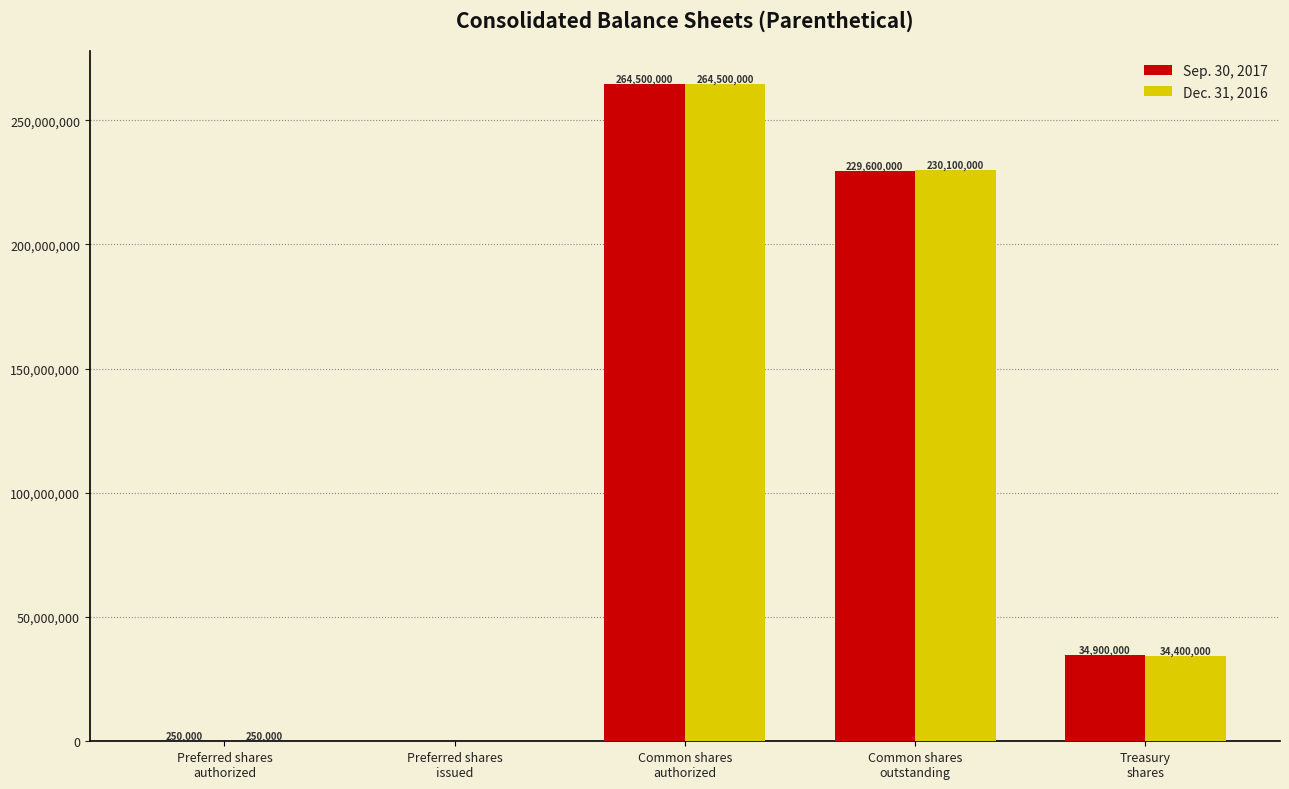

What is the maximum value for Sep. 30, 2017?

264500000